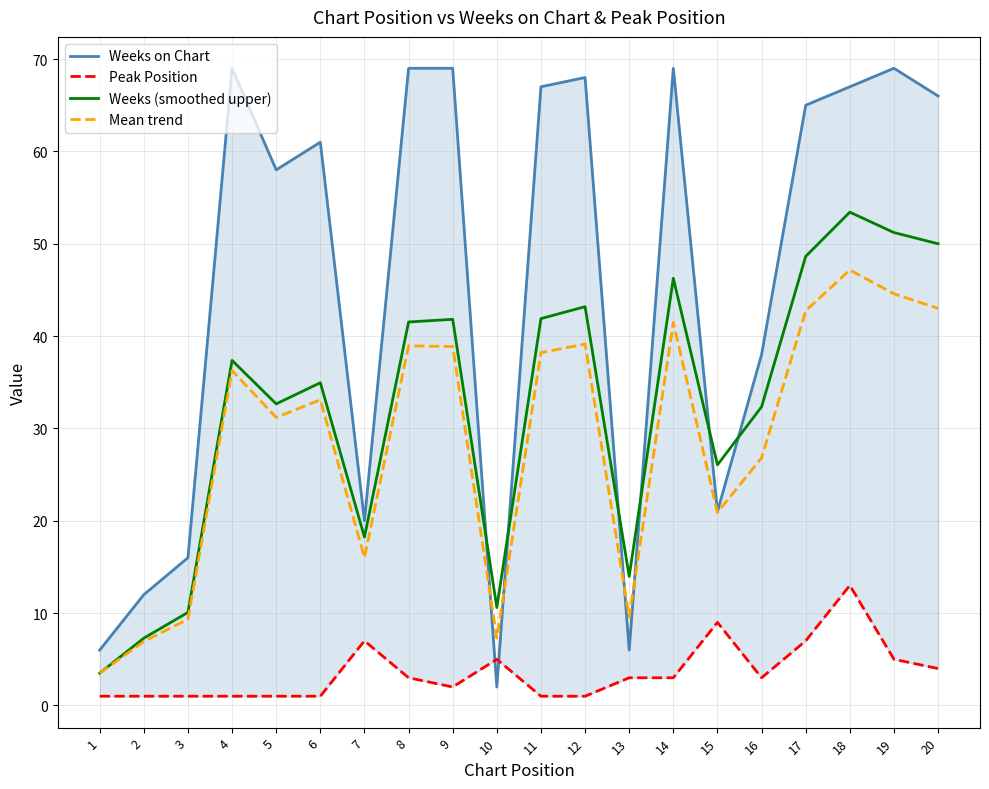

Is the value of Weeks on Chart at 1 greater than the value of Peak Position at 19?

Yes